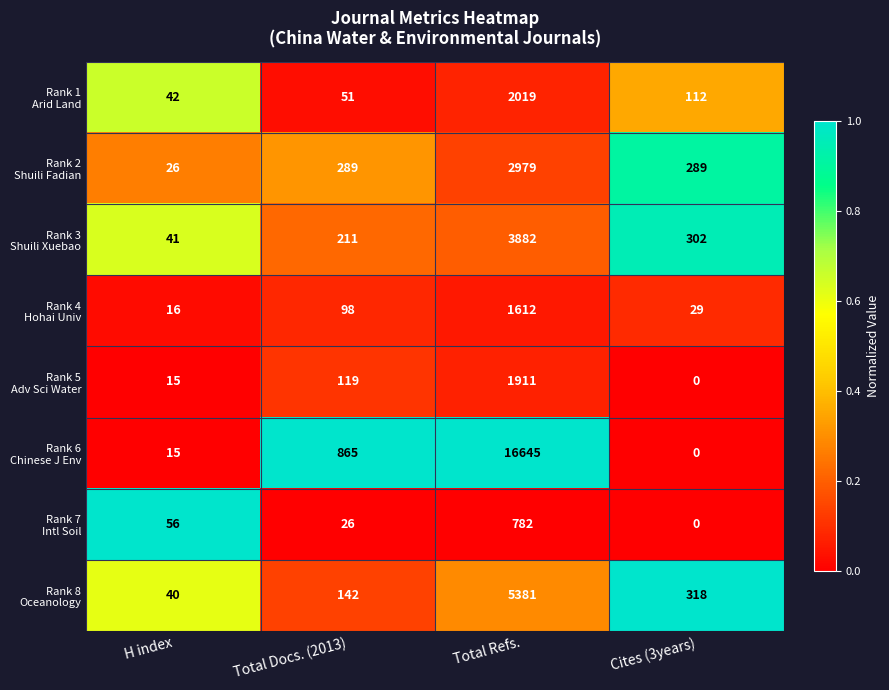

What is the maximum value shown in the chart?

16645